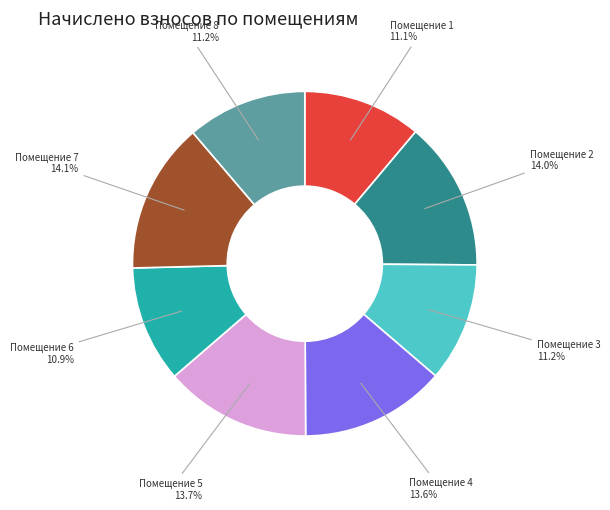

What portion of the pie excludes Помещение 2?

86.0%